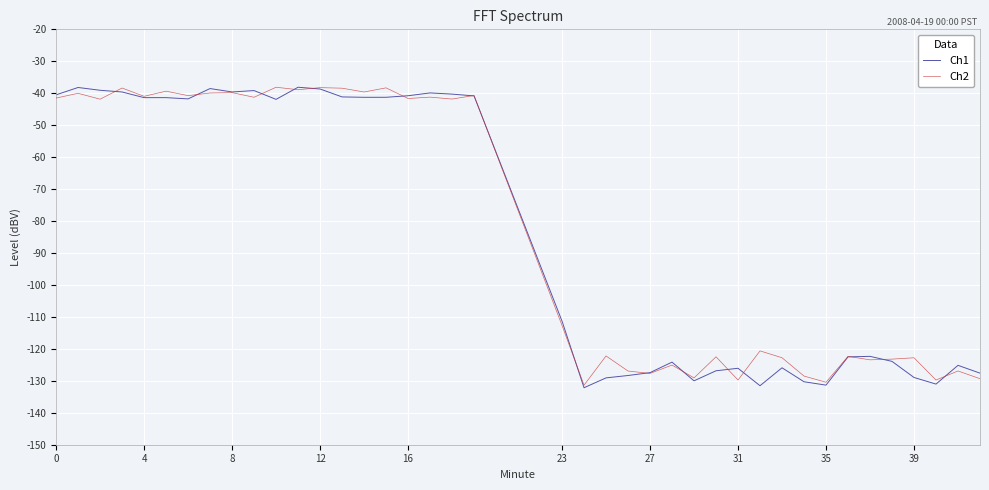

Which series has the largest range (max minus min)?

Ch1